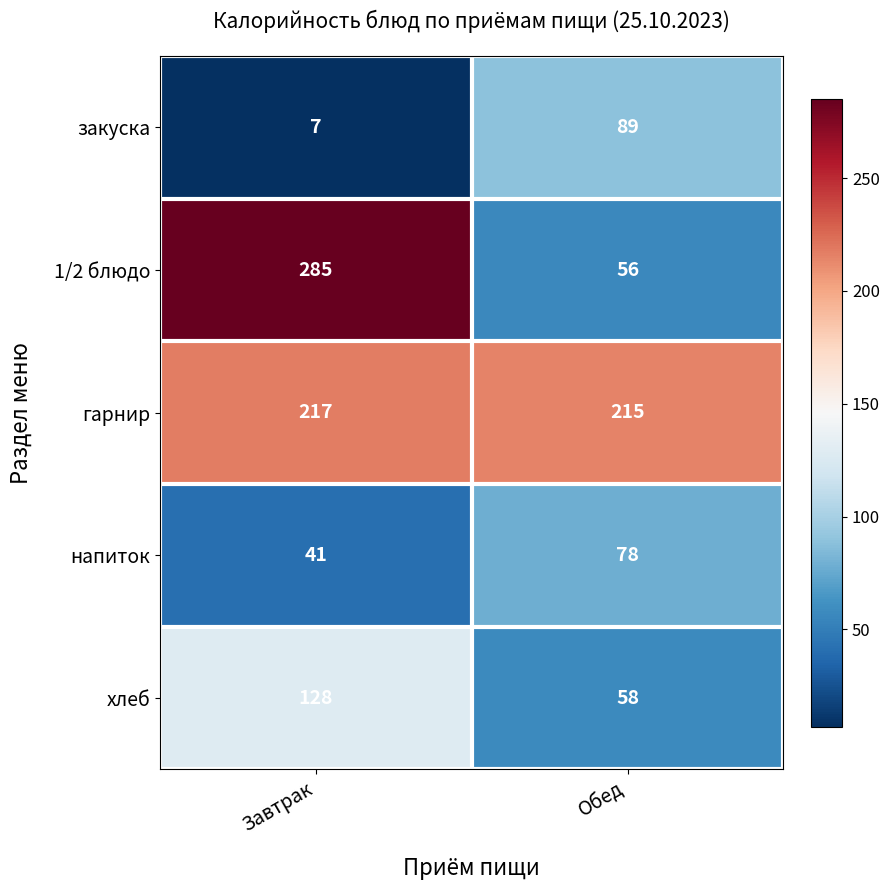

List the series in order of their peak value, highest first.

1/2 блюдо, гарнир, хлеб, закуска, напиток